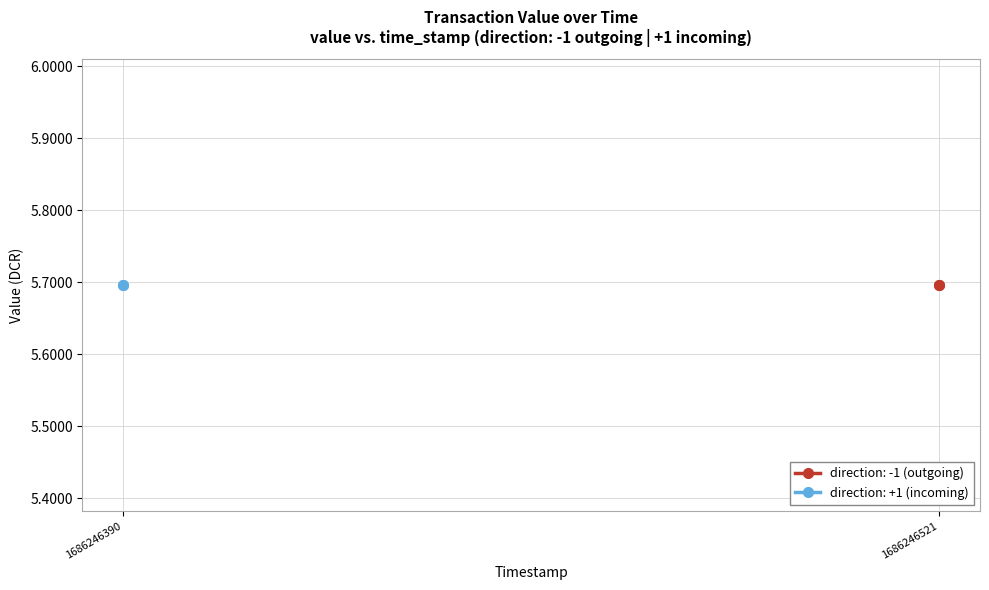

What is the value of the value point at the 2nd from the left?

5.7